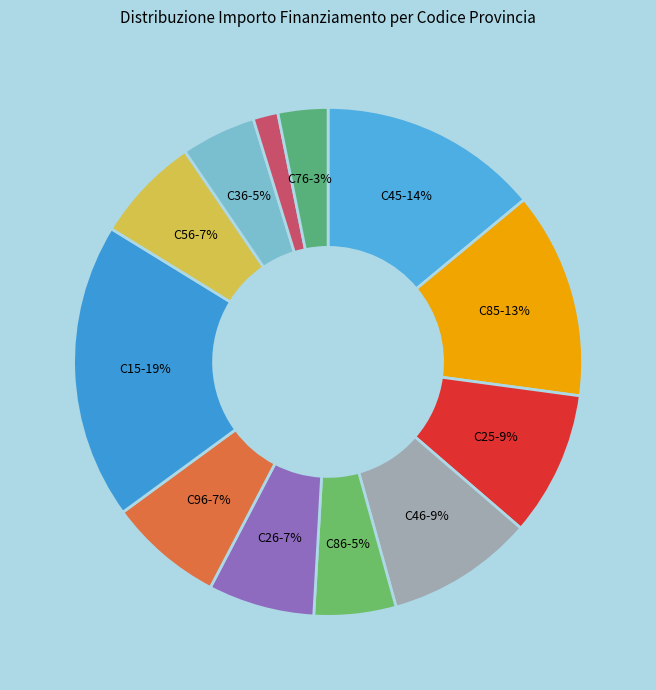

How many slices are in this pie chart?

12